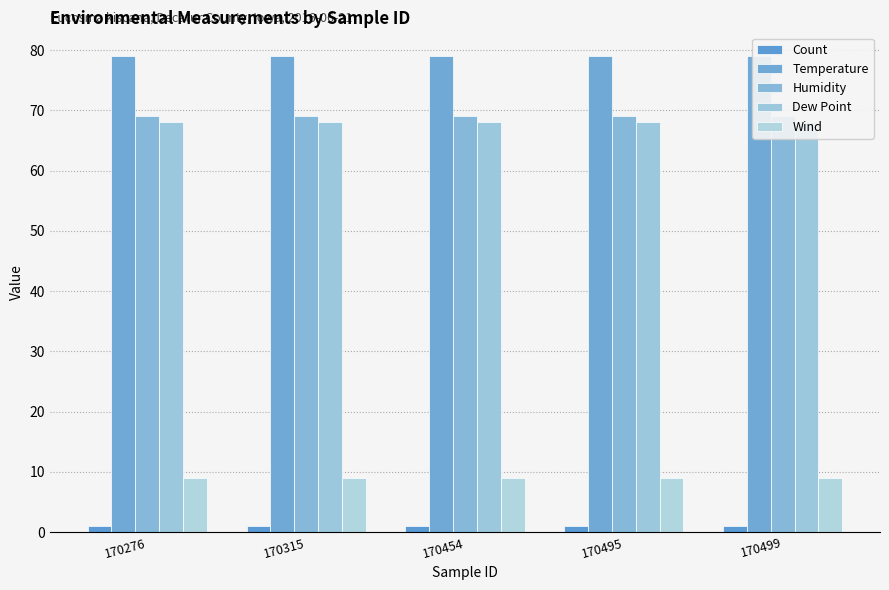

Is it true that Count equals 1 at 170499?

False